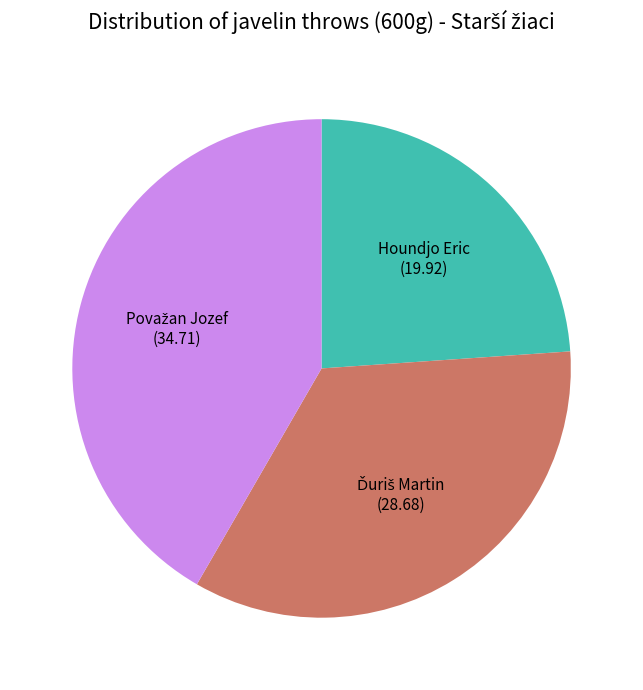

How many segments does this pie chart have?

3